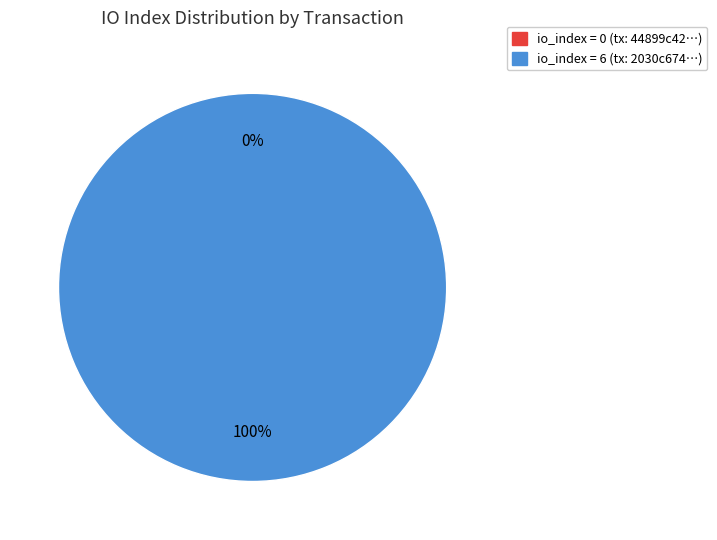

What is the majority slice?

io_index=6